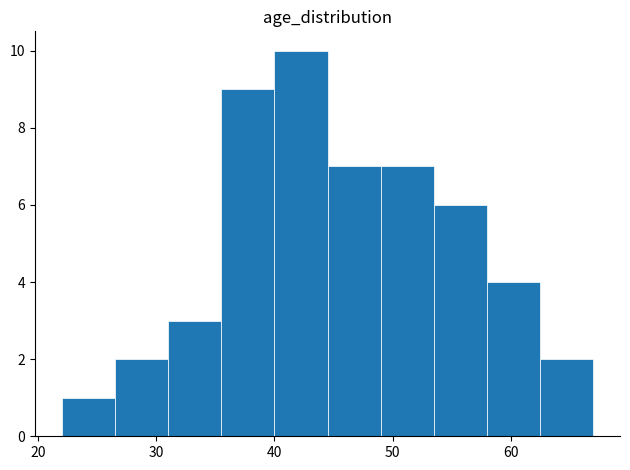

How tall is the bar that spans 49.0 to 53.5 on the x-axis? Neither the bar edges nor the heights are printed on the chart, so give them approximately, as read against the axes.

7